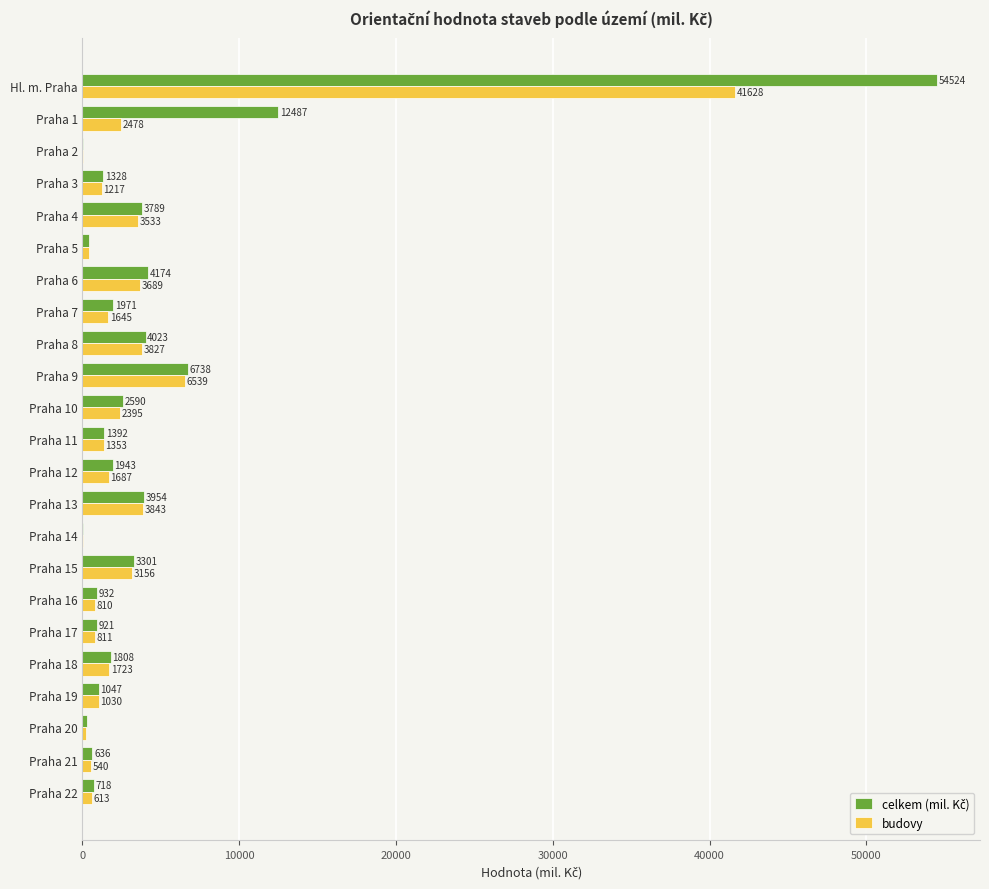

Is it true that budovy equals 1723 at Praha 18?

True